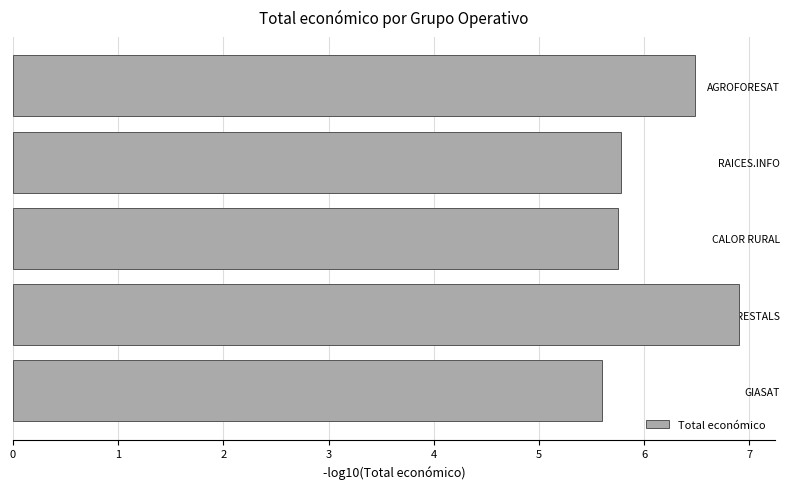

What is the maximum value shown in the chart?

6.9